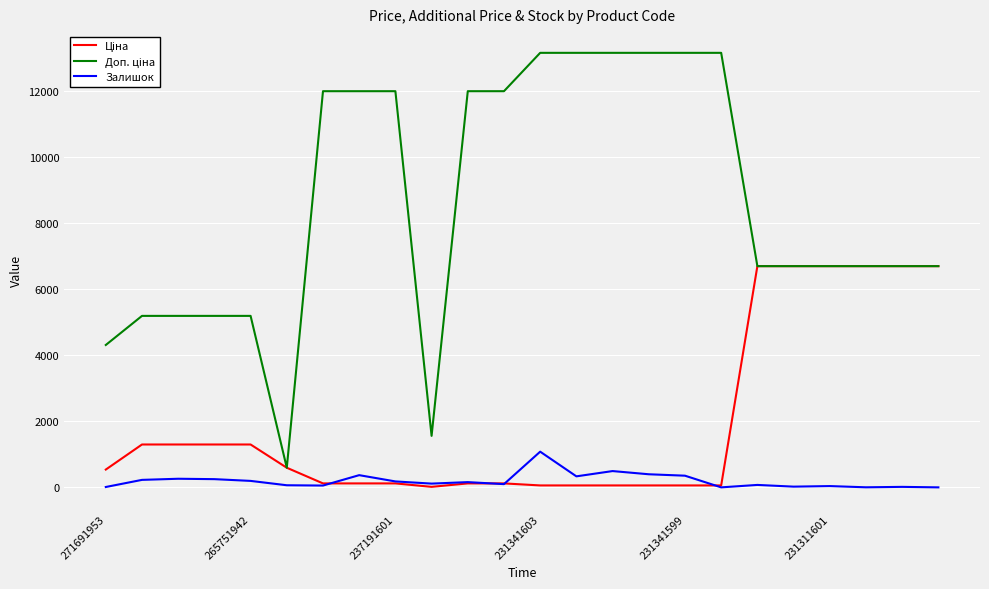

How many values in the Залишок series are below 159?

12